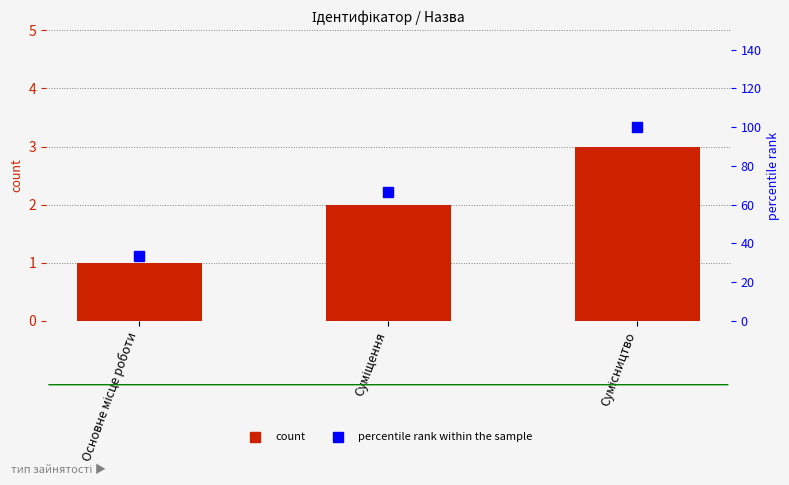

How many Ідентифікатор values are between 1 and 3?

3